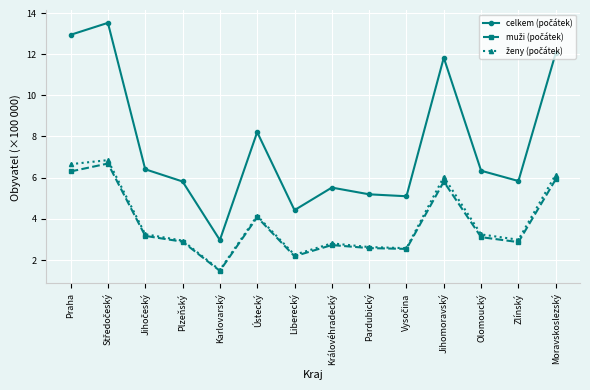

At how many categories does at least one series exceed 2?

14